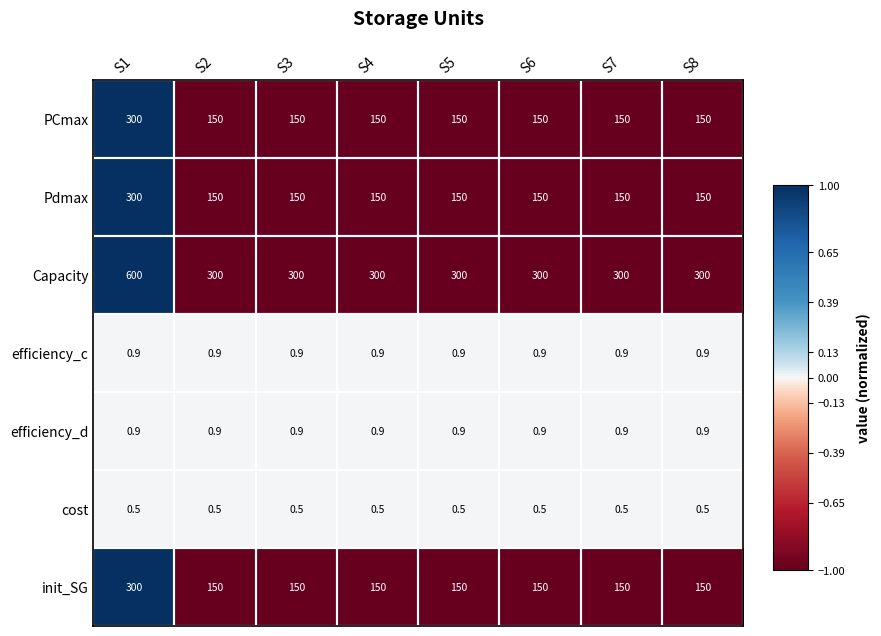

True or false: init_SG has a value of 90.7 at S6.

False